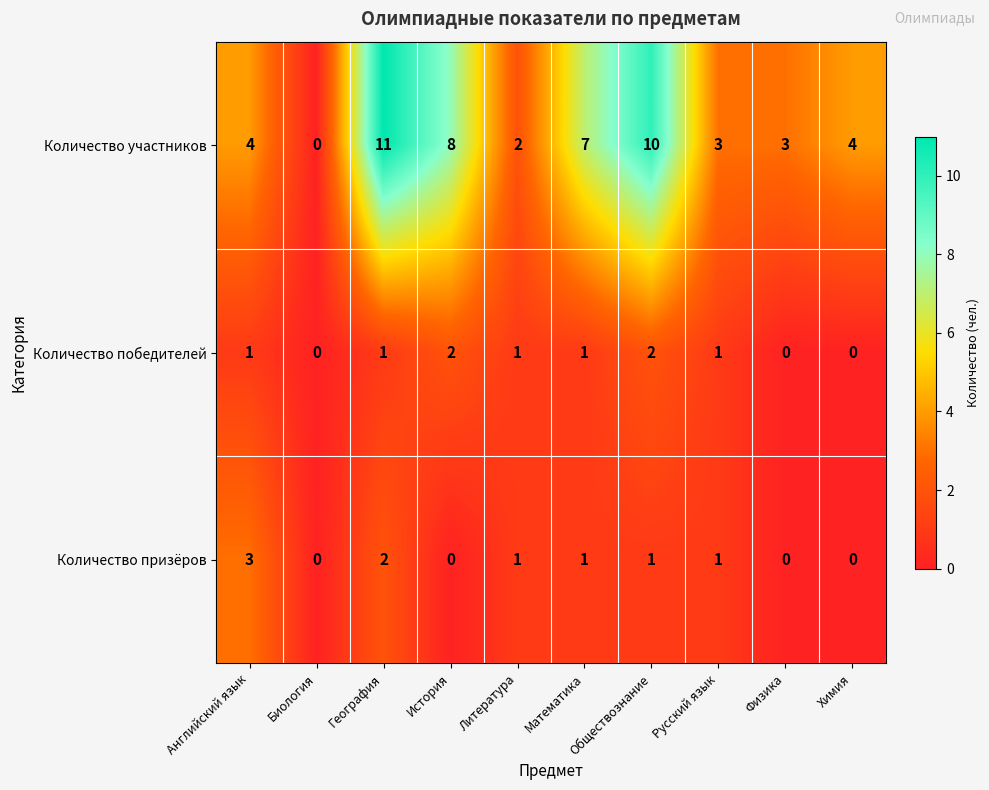

The Количество призёров series shows 1 at Биология. True or false?

False